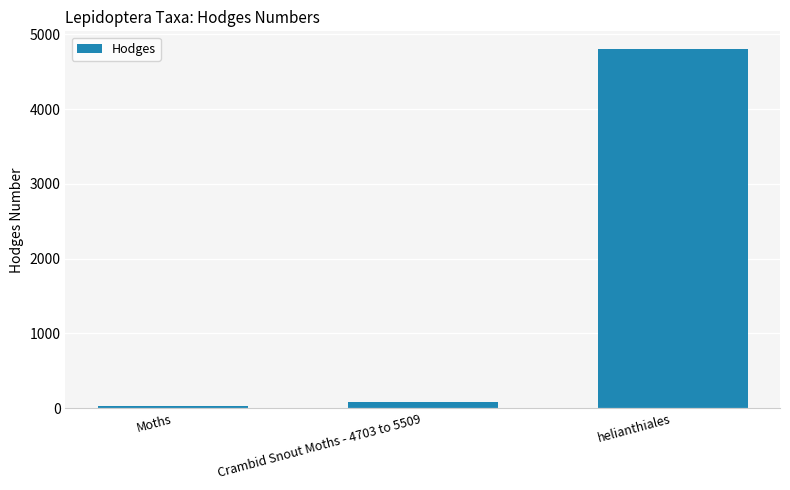

Between Crambid Snout Moths - 4703 to 5509 and helianthiales, which is larger?

helianthiales